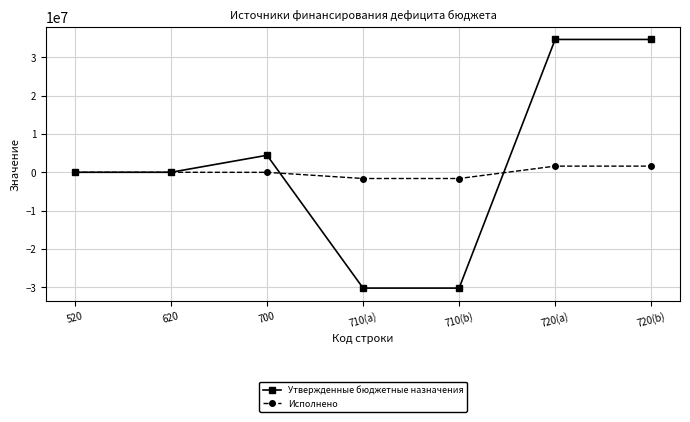

How many lines are shown in the chart?

2